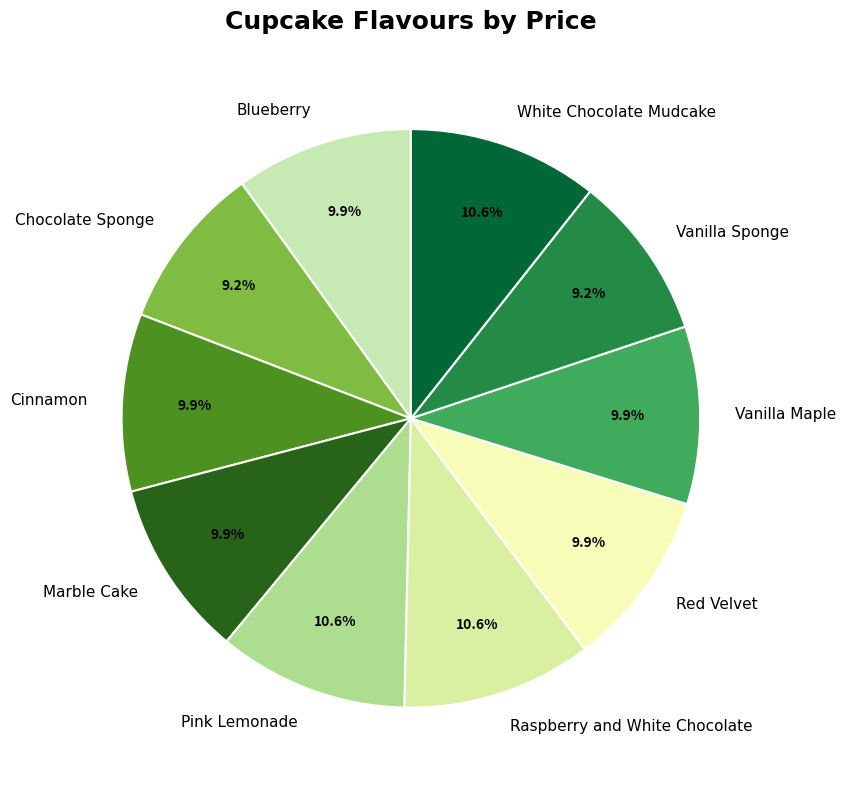

Combined, what portion of the pie is Blueberry and Red Velvet?

19.9%